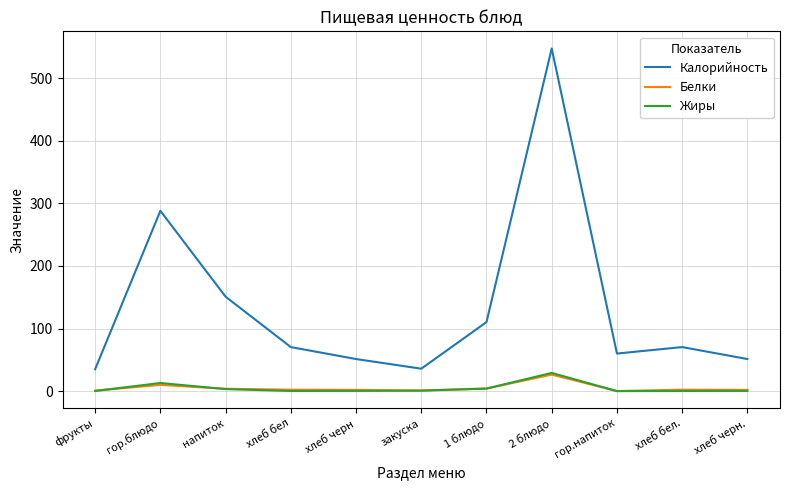

Between гор.блюдо and хлеб черн., which series saw the biggest shift?

Калорийность